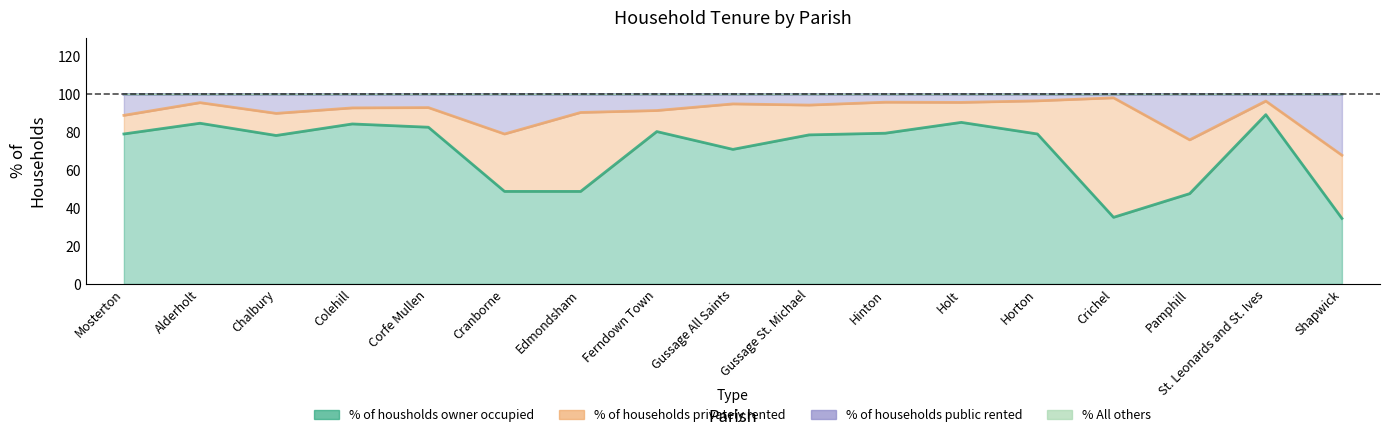

True or false: % of housholds owner occupied and % of households public rented intersect in this chart.

False